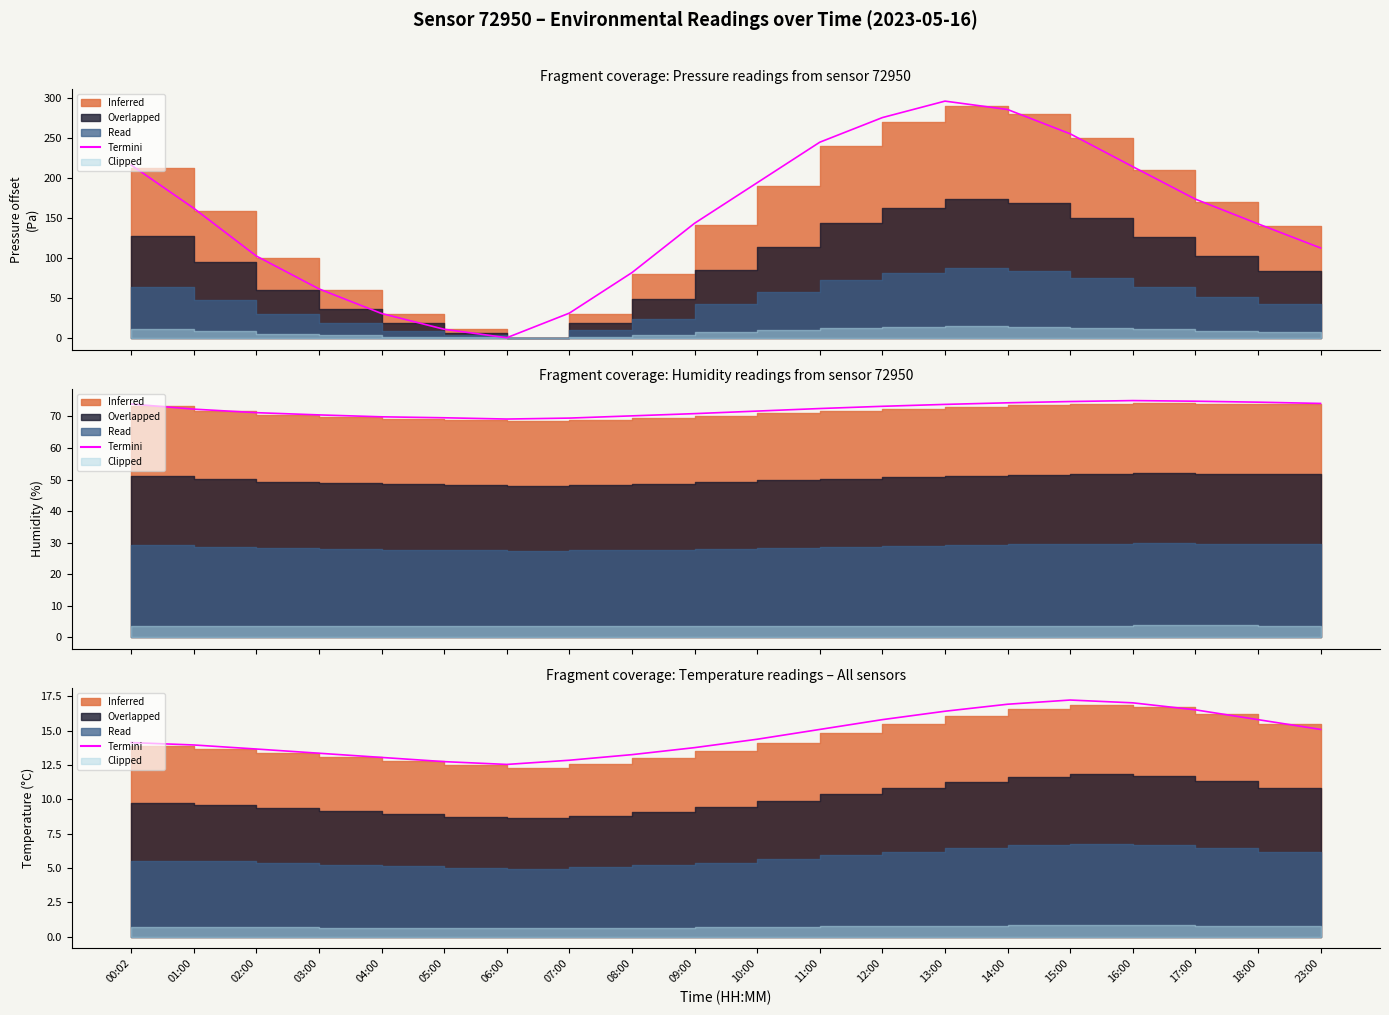

How many lines are shown in the chart?

1